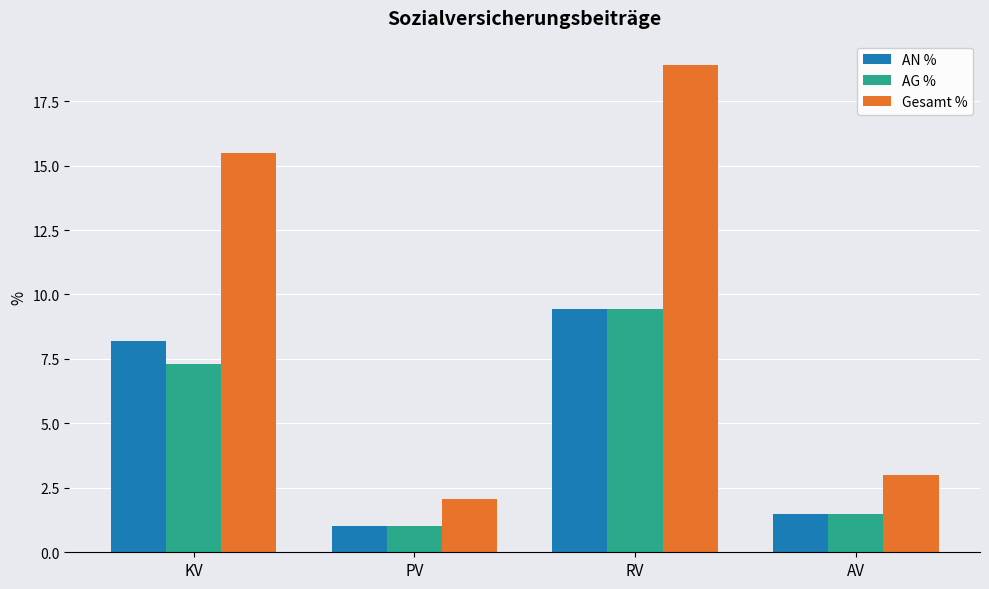

At how many categories does at least one series exceed 5?

2